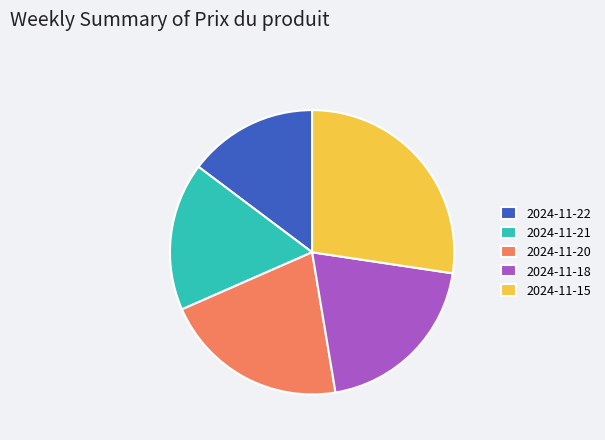

Does any single category account for the majority?

No